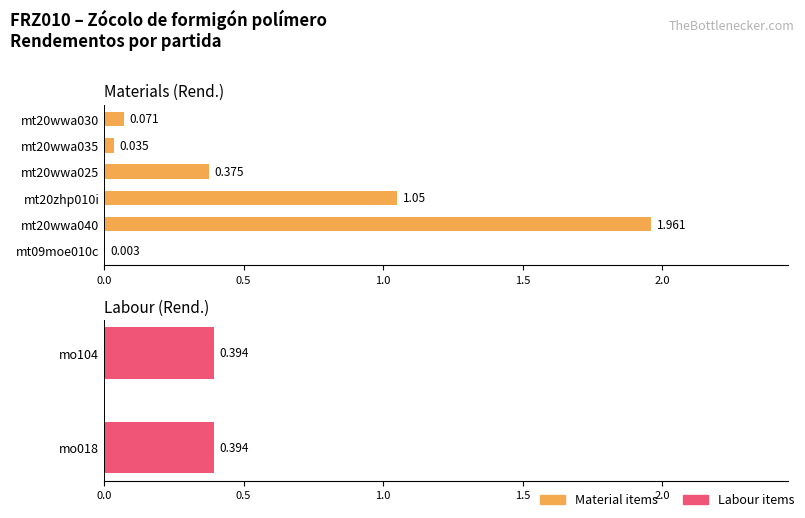

The chart shows a value of 1.9 at mt20zhp010i. True or false?

False